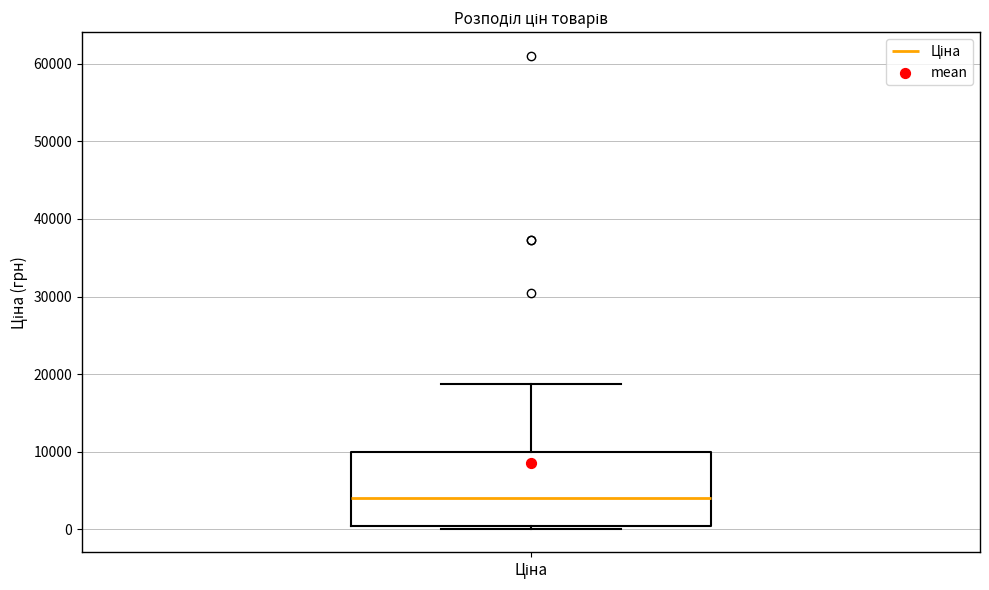

Transcribe this box plot: give where the median line is, the range the box spans, and where the two whiskers end, as read against the y-axis. The values are not printed on the chart, so give them approximately, as read against the axis.

median 4000, box 0 to 10000, whiskers 0 (just below the box's lower edge) to 19000